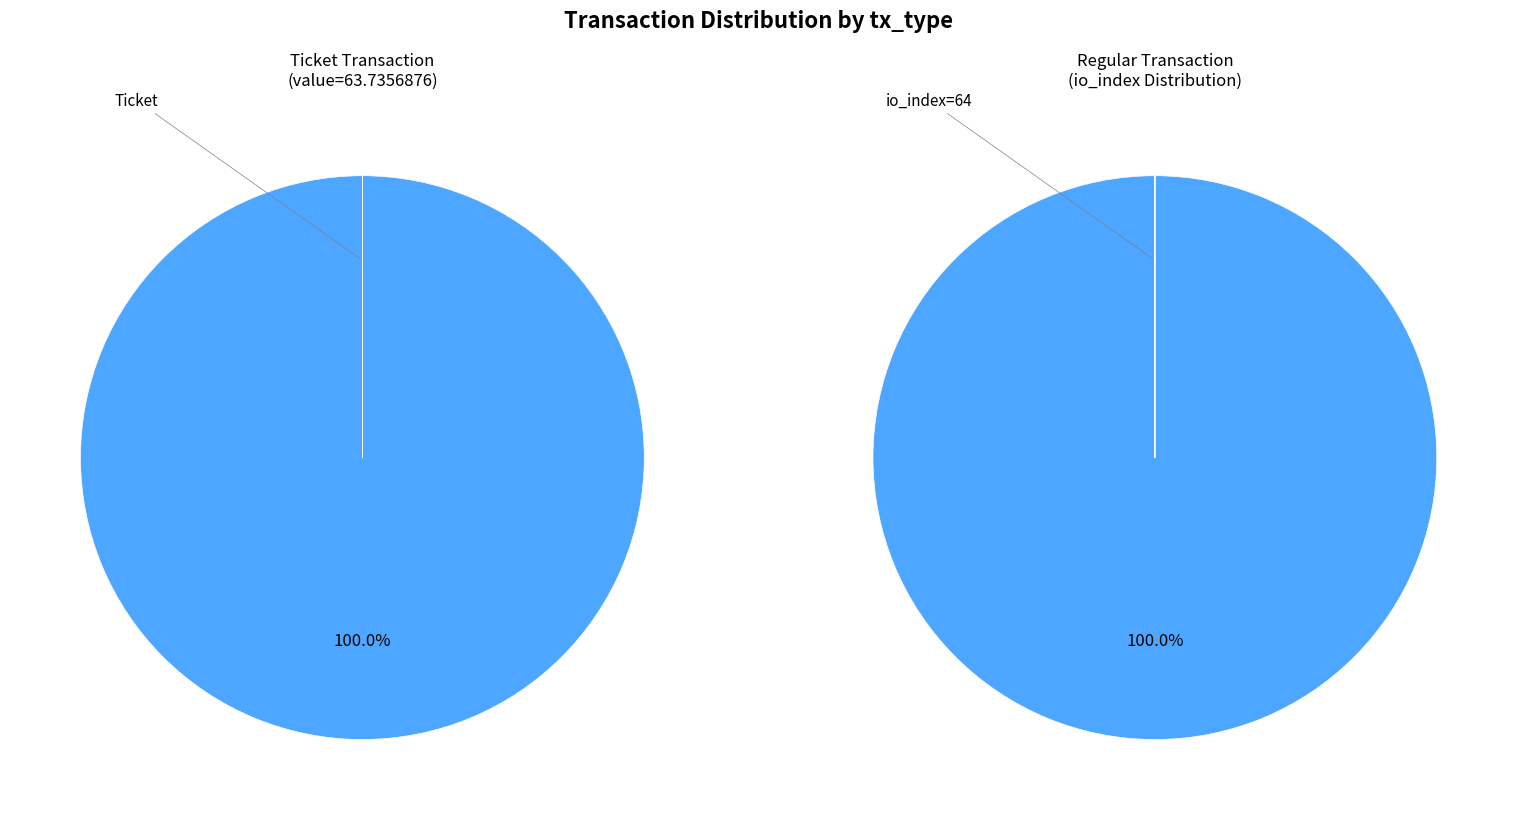

Does any single category account for the majority?

Yes